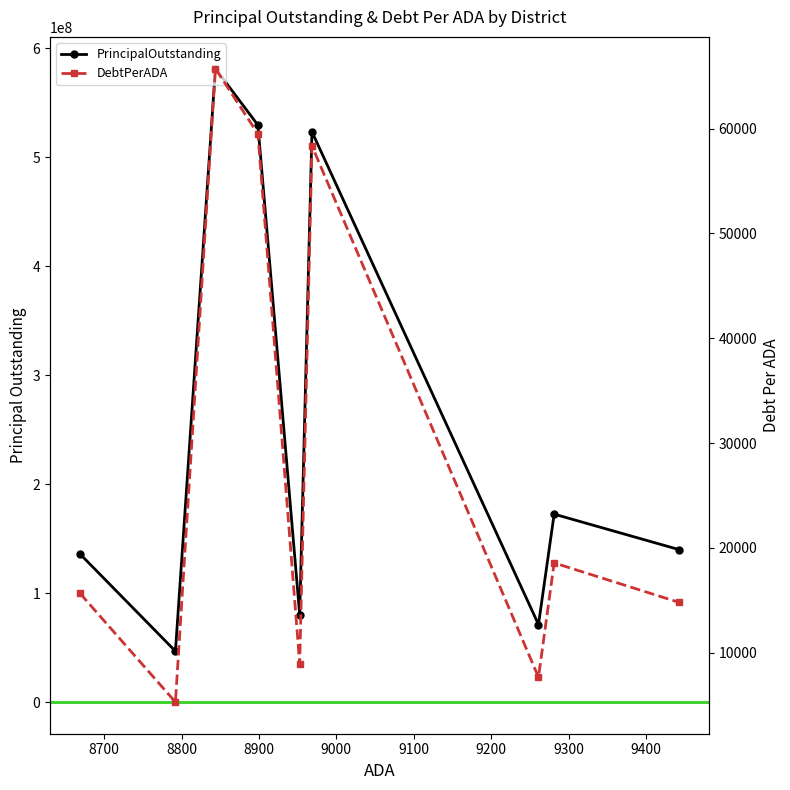

What is the maximum value shown in the chart?

581218577.8